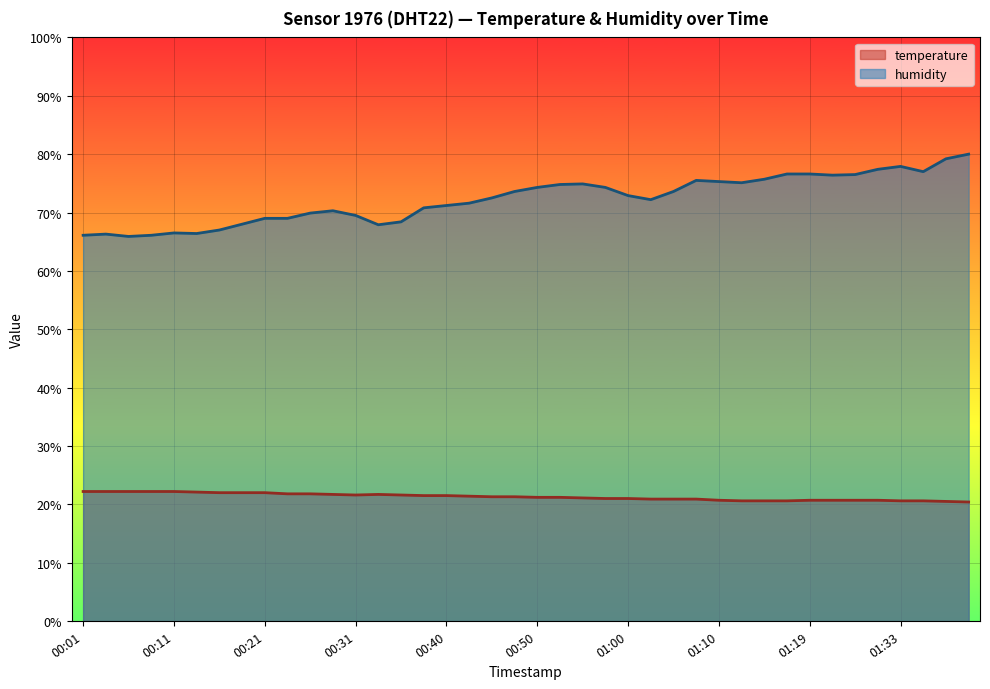

At how many categories does at least one series exceed 60?

40